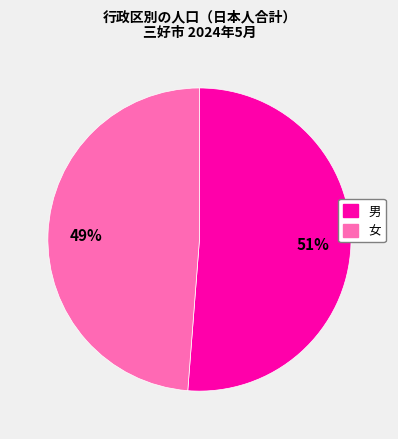

To the nearest percent, what percentage of the pie is 男?

51%